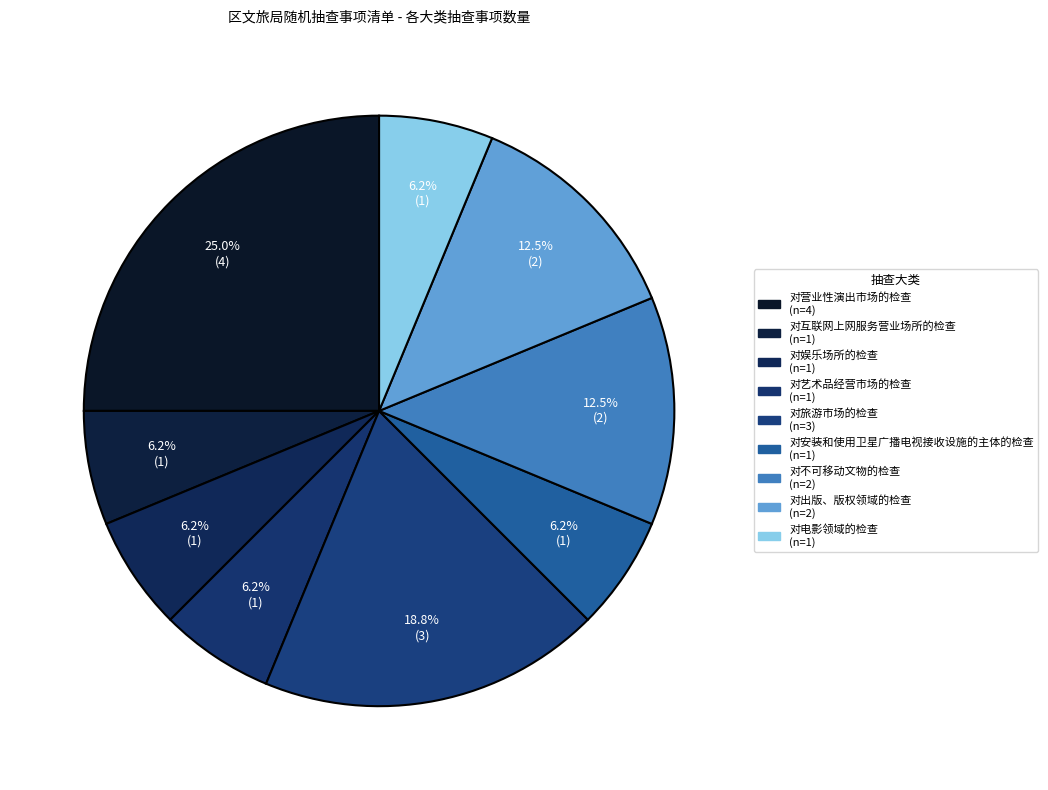

Which category has the biggest portion of the pie?

对营业性演出市场的检查